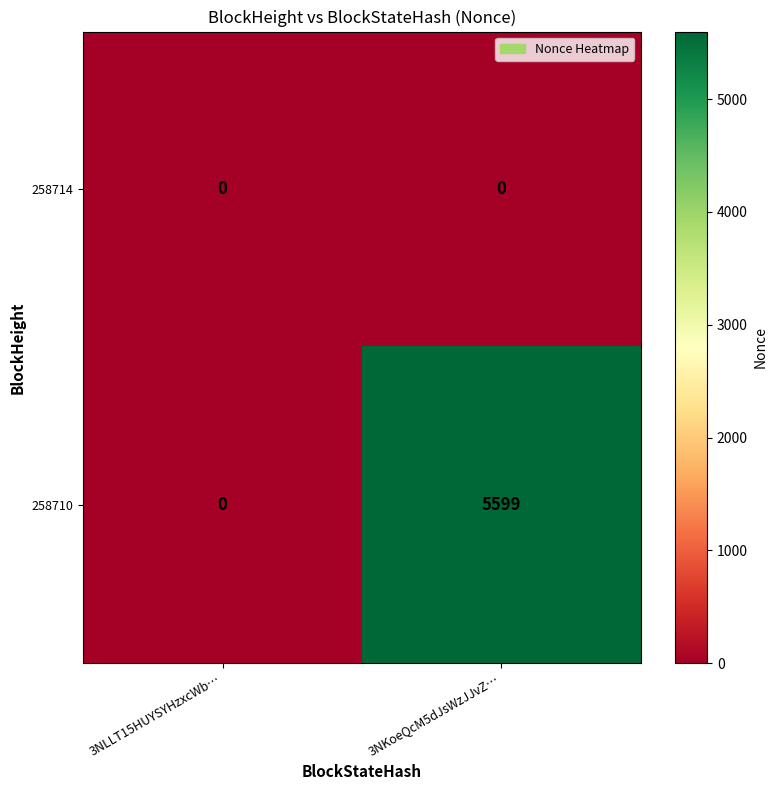

At which category is the sum across all series the highest?

3NKoeQcM5dJsWzJJvZ…